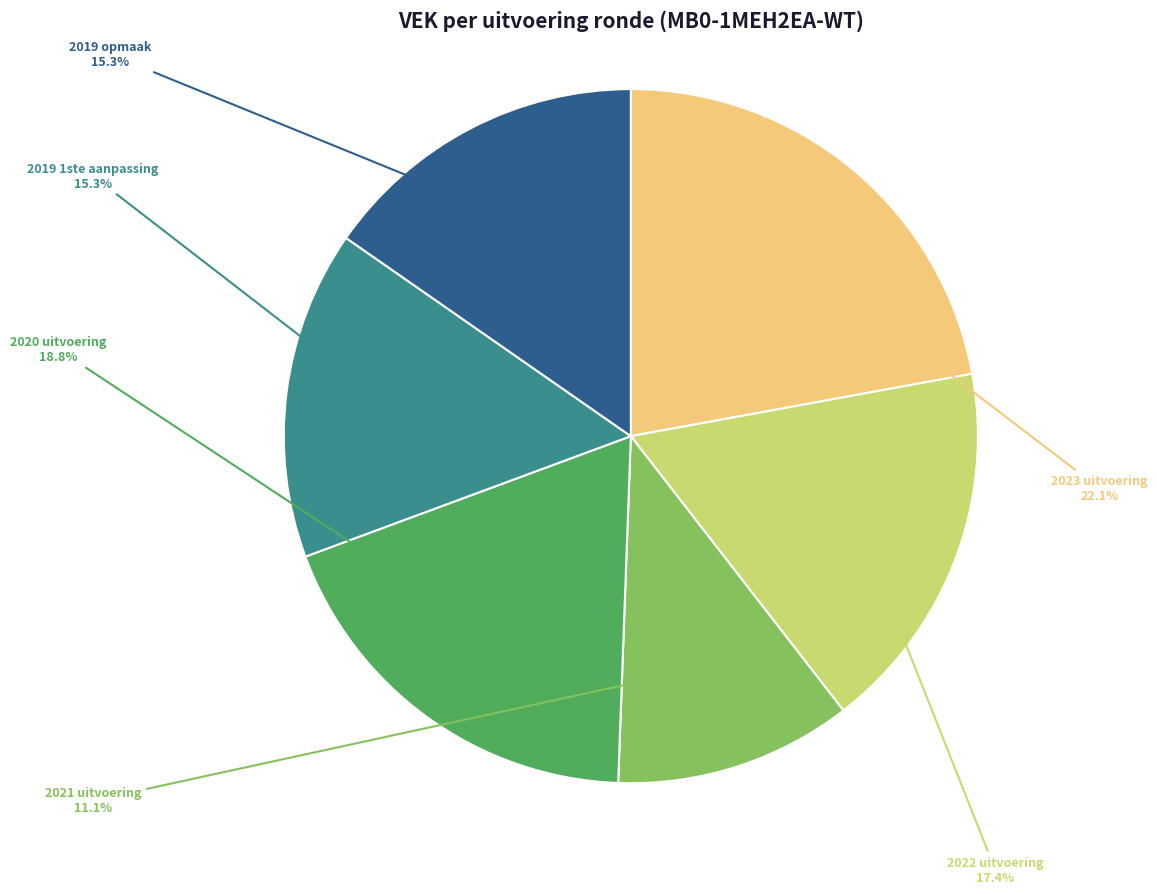

Which has a higher value, 2019 1ste aanpassing or 2022 uitvoering?

2022 uitvoering